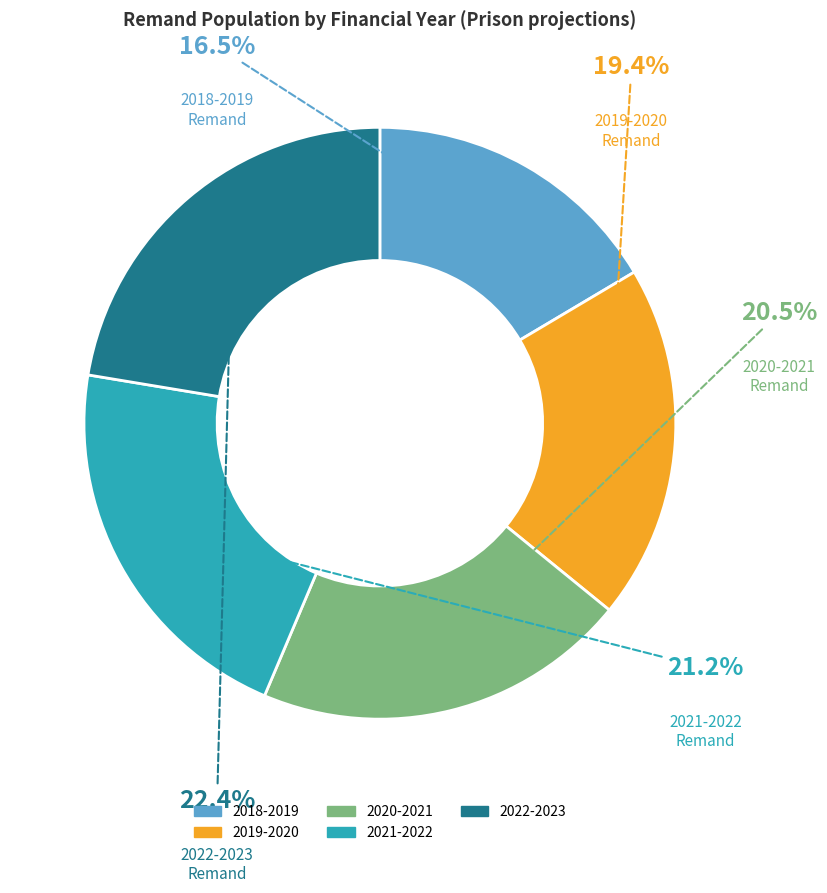

Count the number of slices in the pie.

5